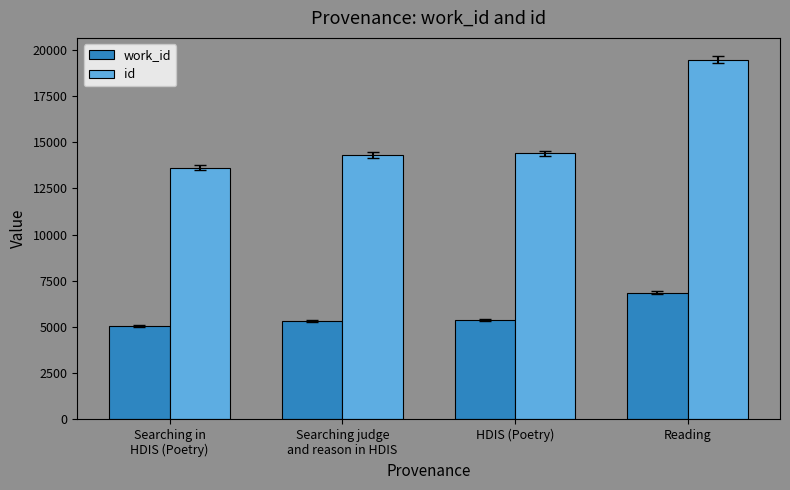

Which series has the largest range (max minus min)?

id